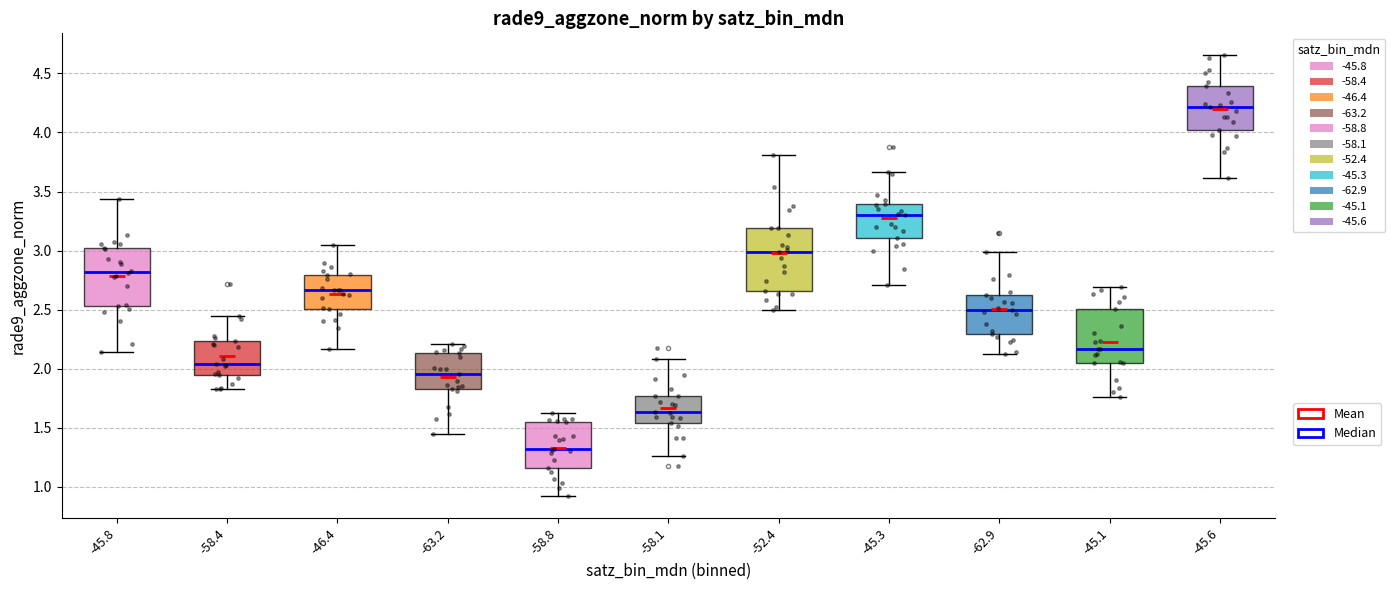

Reading left to right, transcribe this box plot: for each box, give where its median line is, the range the box spans, and where its two whiskers end, as read against the y-axis. The values are not printed on the chart, so give them approximately, as read against the axis.

-45.8: median 2.80, box 2.55 to 3.00, whiskers 2.15 to 3.45
-58.4: median 2.05, box 1.95 to 2.25, whiskers 1.85 to 2.45
-46.4: median 2.65, box 2.50 to 2.80, whiskers 2.15 to 3.05
-63.2: median 1.95, box 1.85 to 2.15, whiskers 1.45 to 2.20
-58.8: median 1.30, box 1.15 to 1.55, whiskers 0.90 to 1.65
-58.1: median 1.65, box 1.55 to 1.75, whiskers 1.25 to 2.10
-52.4: median 3.00, box 2.65 to 3.20, whiskers 2.50 to 3.80
-45.3: median 3.30, box 3.10 to 3.40, whiskers 2.70 to 3.65
-62.9: median 2.50, box 2.30 to 2.65, whiskers 2.15 to 3.00
-45.1: median 2.15, box 2.05 to 2.50, whiskers 1.75 to 2.70
-45.6: median 4.20, box 4.00 to 4.40, whiskers 3.60 to 4.65